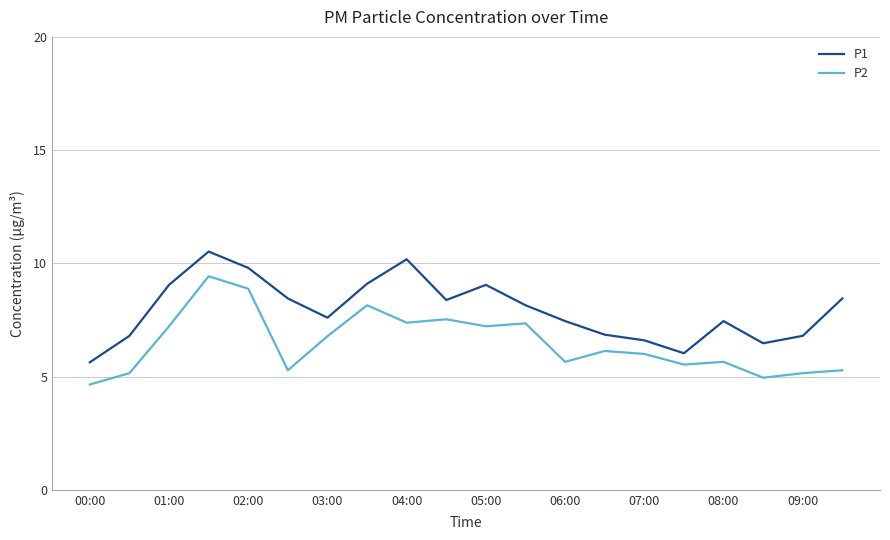

True or false: P2 and P1 intersect in this chart.

False